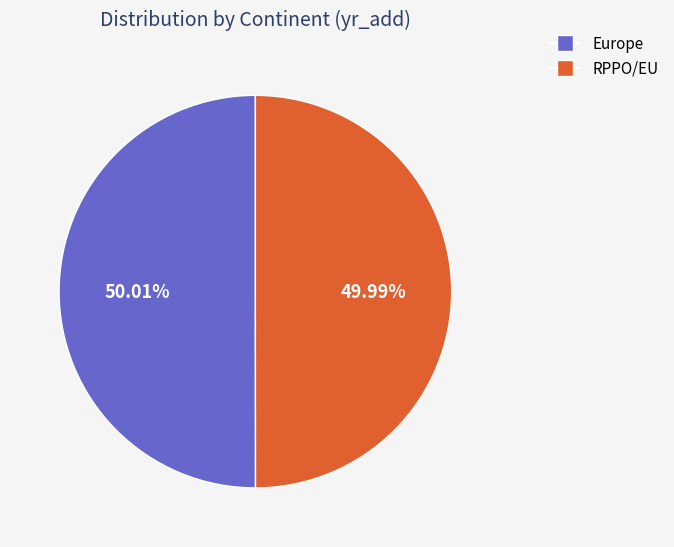

Does any single category account for the majority?

Yes